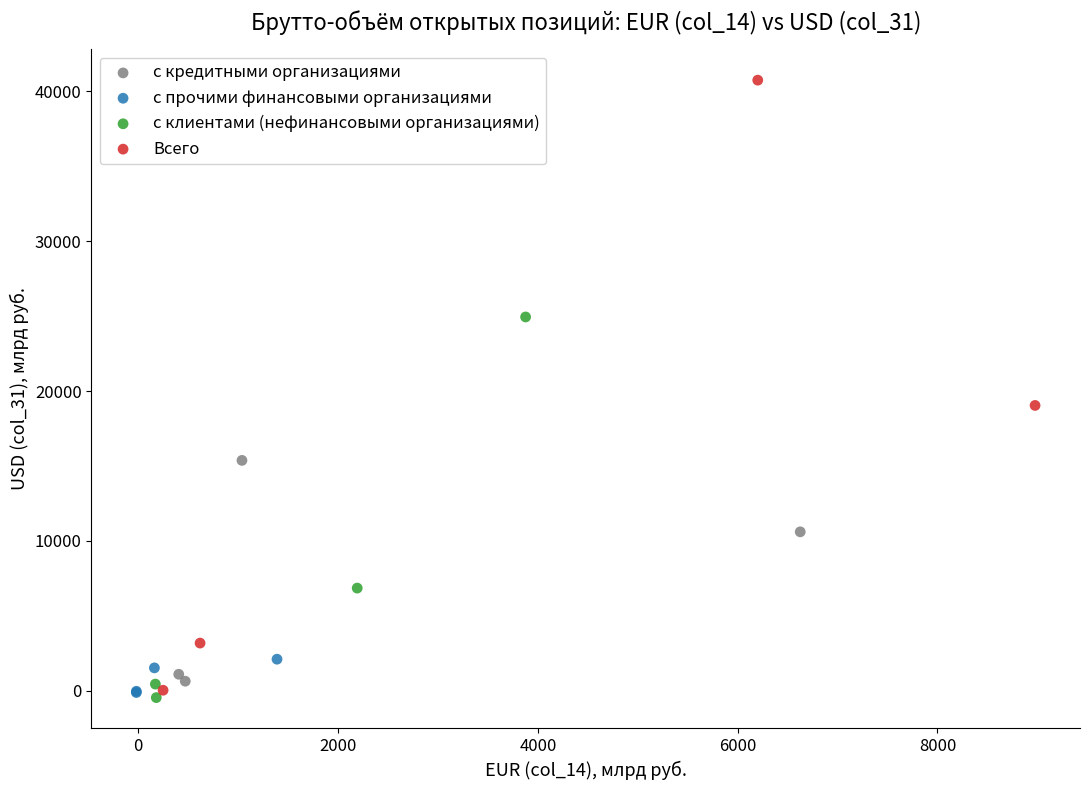

Which series has the widest spread of Y values?

Всего